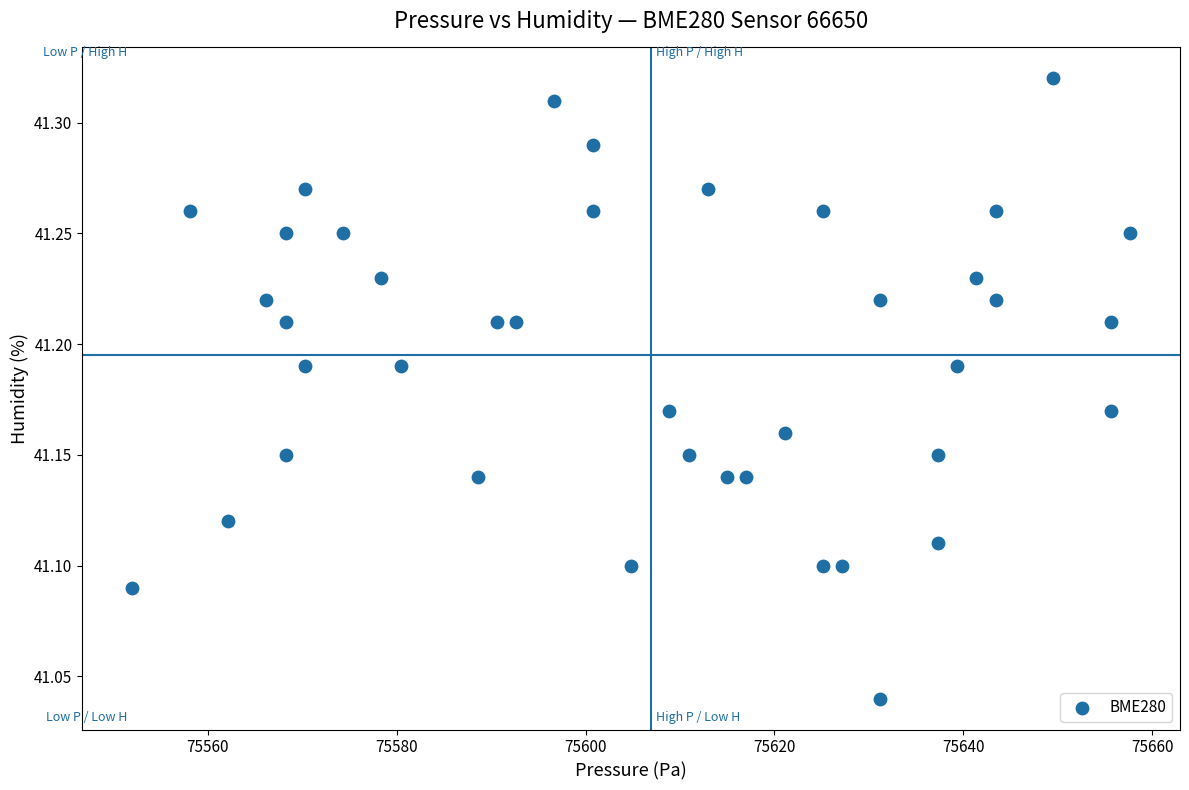

What is the range of X values (max minus min)?

105.7